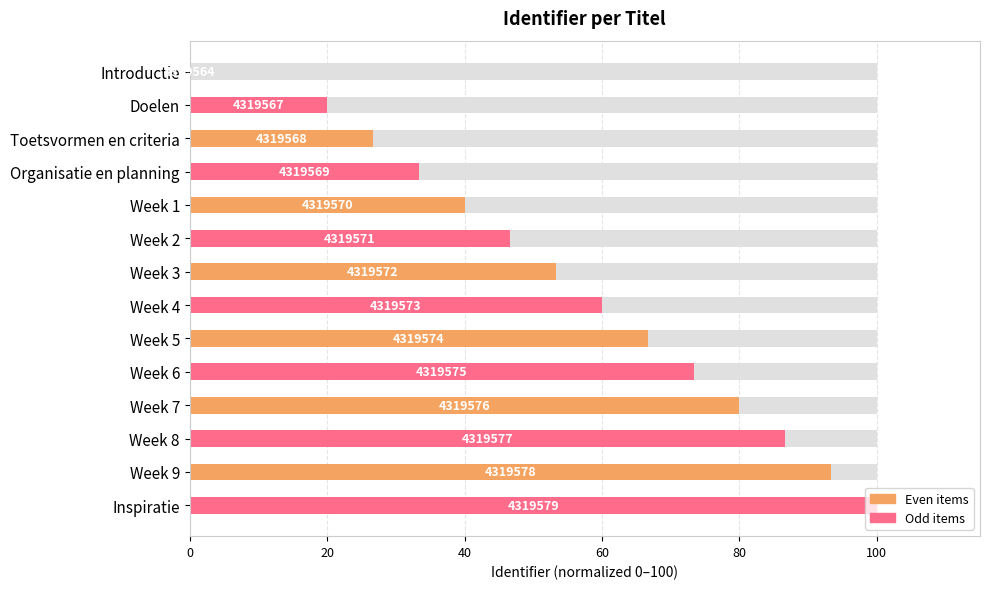

What is the difference between the values at Week 4 and Doelen?

40.0